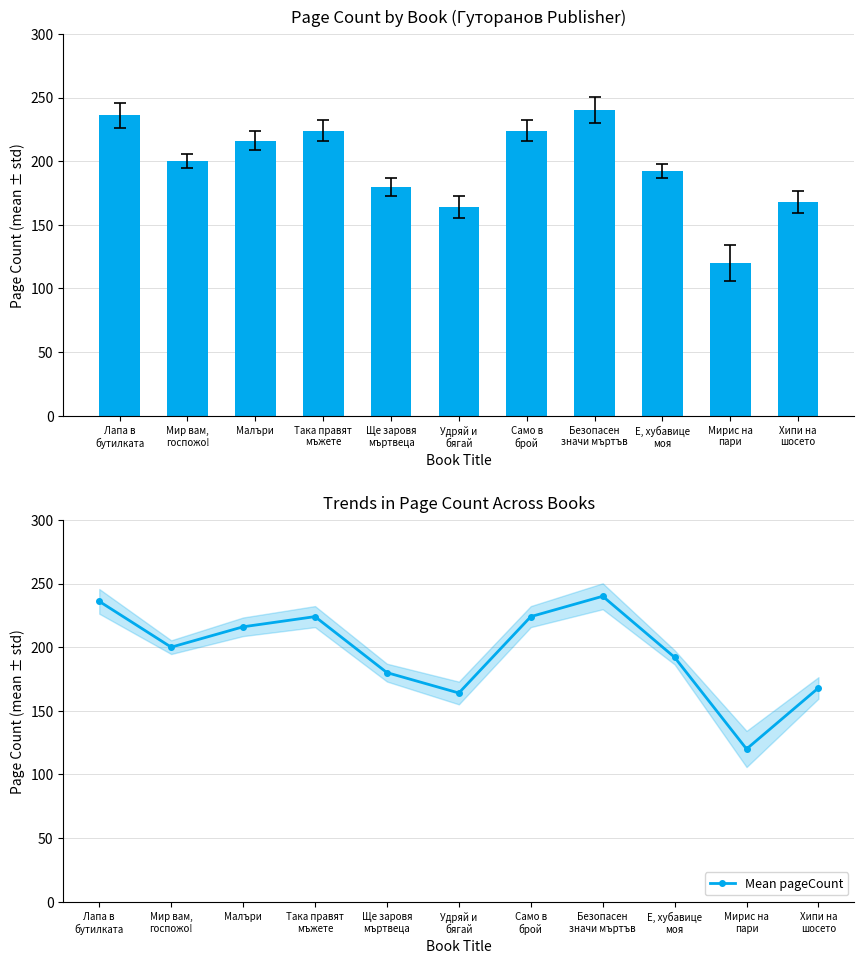

What is the value of the Mean pageCount bar at the 4th from the left?

224